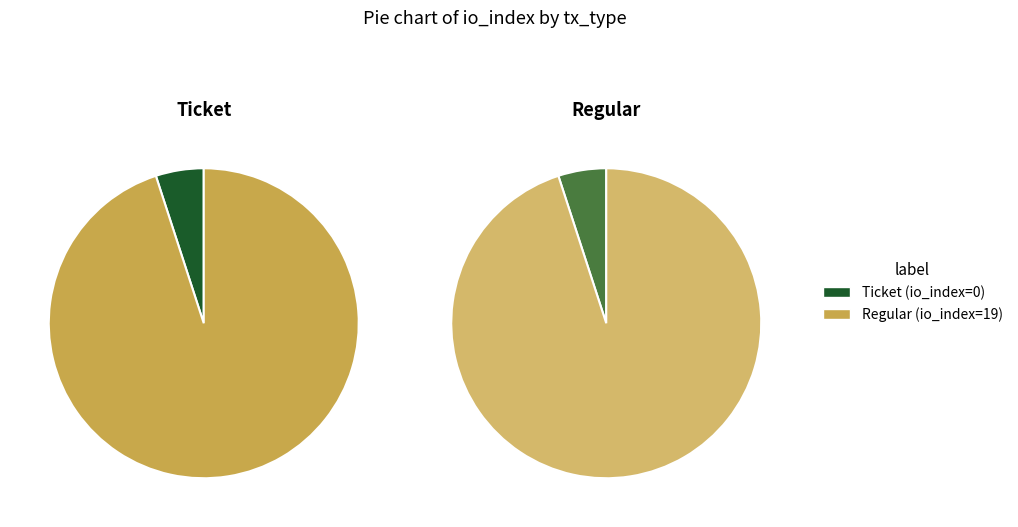

Which slice is the largest?

Regular (io_index=19)